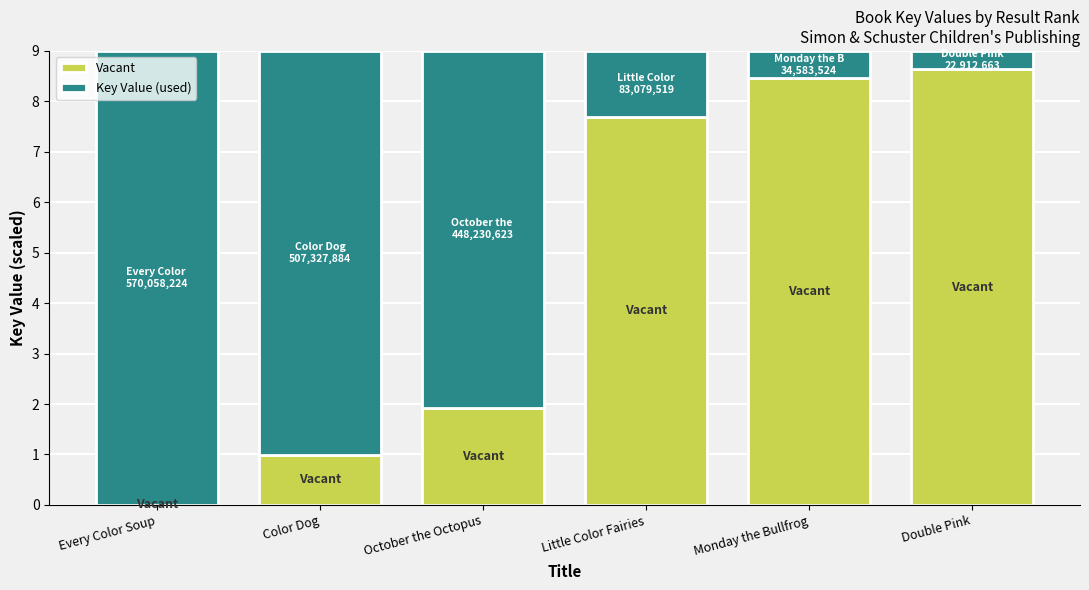

How many data points in Vacant are above 7?

3